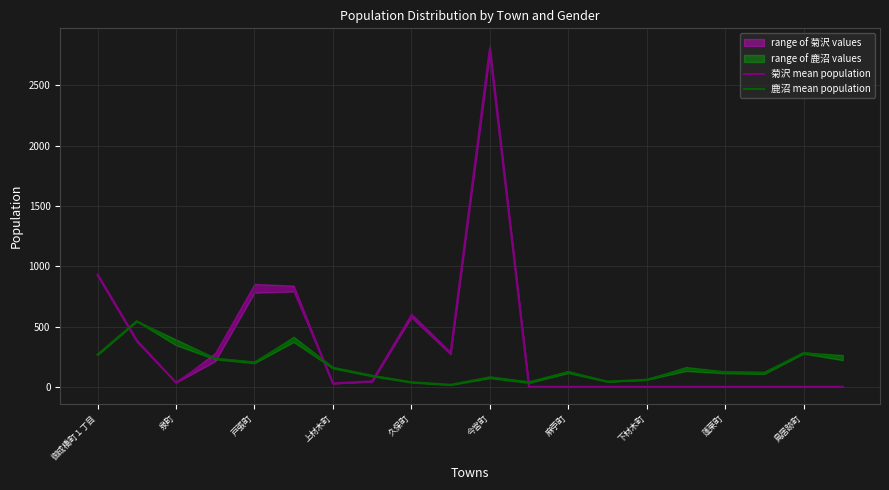

The 菊沢 mean population series shows -1190.2 at 下材木町. True or false?

False